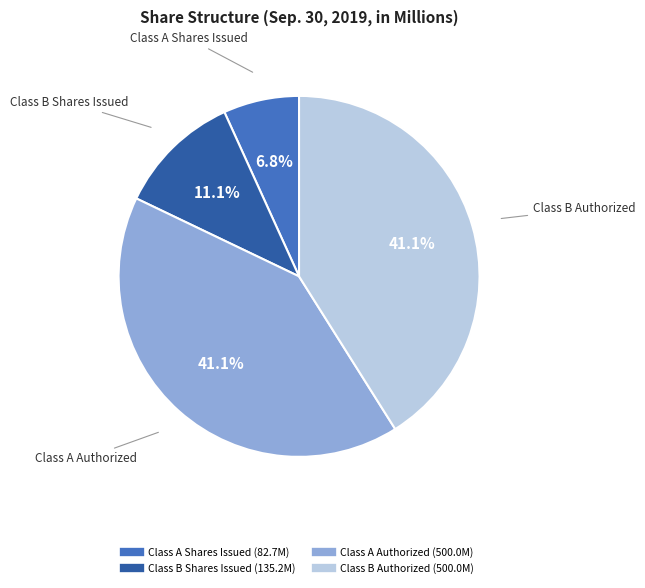

To the nearest percent, what is the difference between the largest and smallest slice percentages?

34%